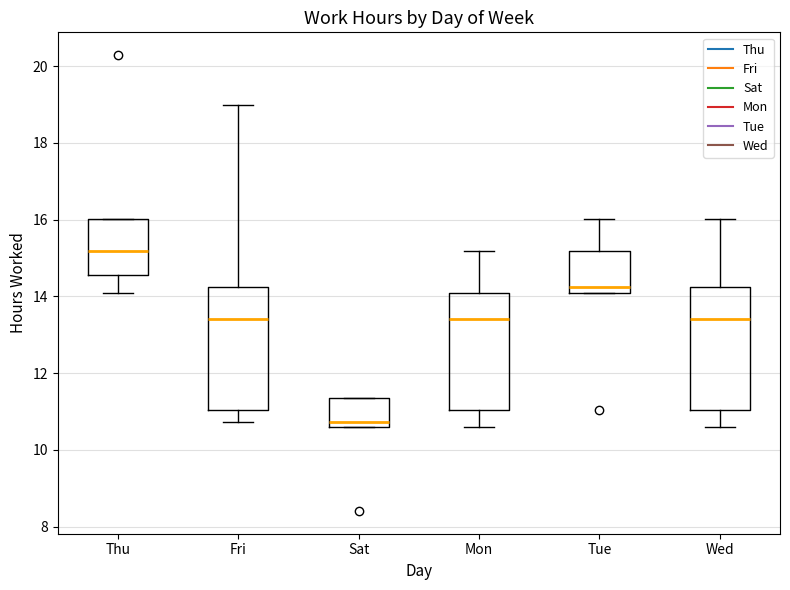

Reading left to right, transcribe this box plot: for each box, give where its median line is, the range the box spans, and where its two whiskers end, as read against the y-axis. The values are not printed on the chart, so give them approximately, as read against the axis.

Thu: median 15.2, box 14.6 to 16.0, whiskers 14.0 to 16.0
Fri: median 13.4, box 11.0 to 14.2, whiskers 10.8 to 19.0
Sat: median 10.8, box 10.6 to 11.4, whiskers 10.6 to 11.4
Mon: median 13.4, box 11.0 to 14.0, whiskers 10.6 to 15.2
Tue: median 14.2, box 14.0 to 15.2, whiskers 14.0 to 16.0
Wed: median 13.4, box 11.0 to 14.2, whiskers 10.6 to 16.0